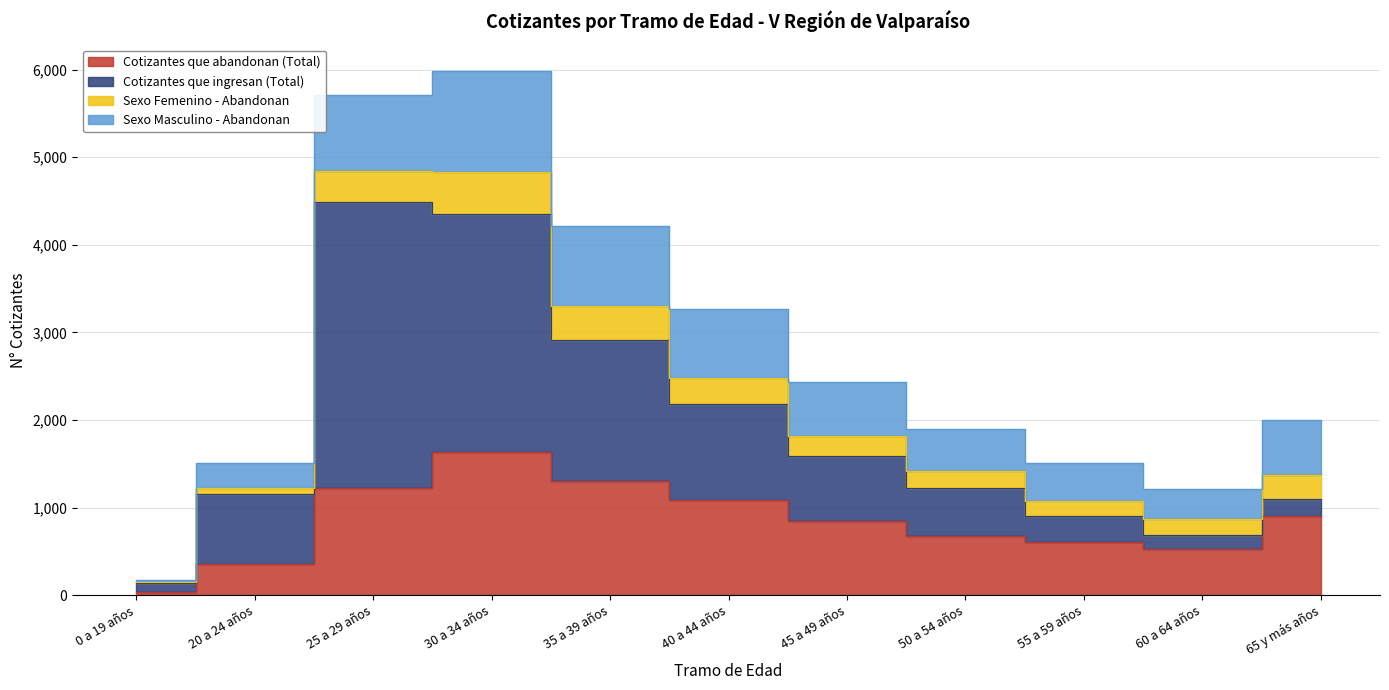

What is the difference between the maximum and minimum values in the Cotizantes que ingresan (Total) series?

3160